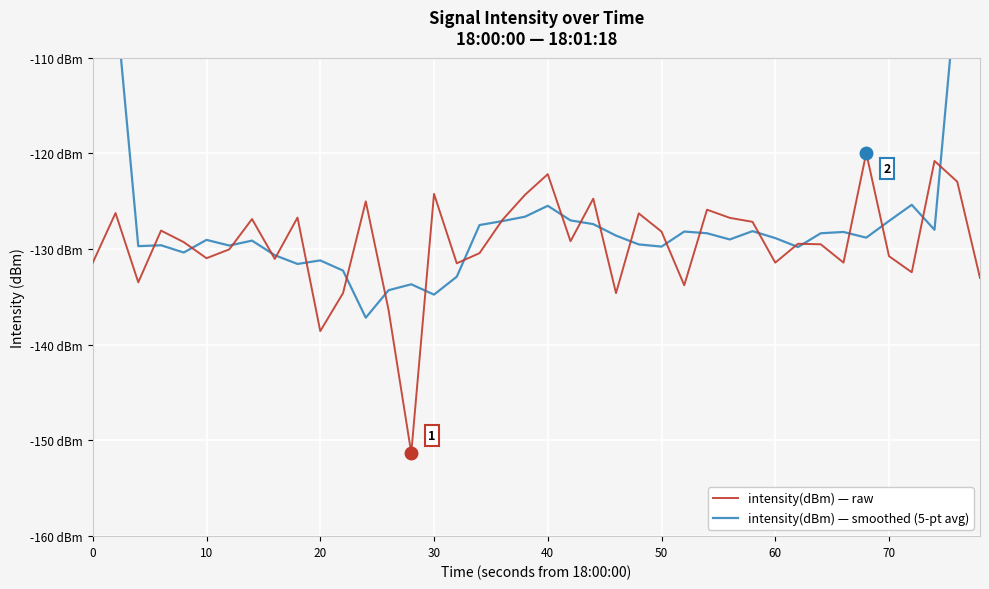

Count the number of data series in this chart.

2